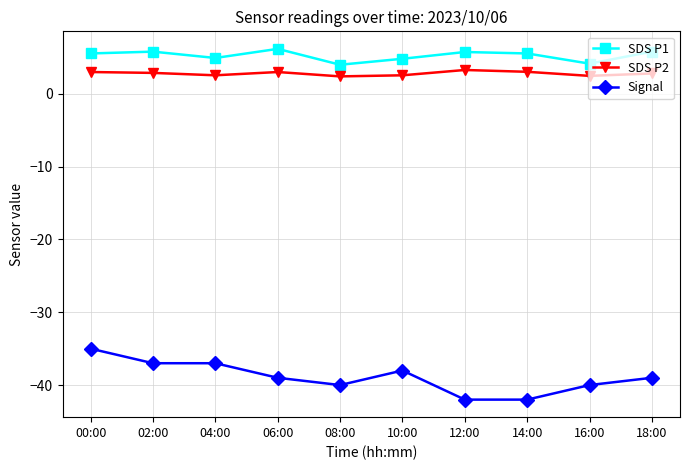

What is the highest value of the Signal series?

-35.0